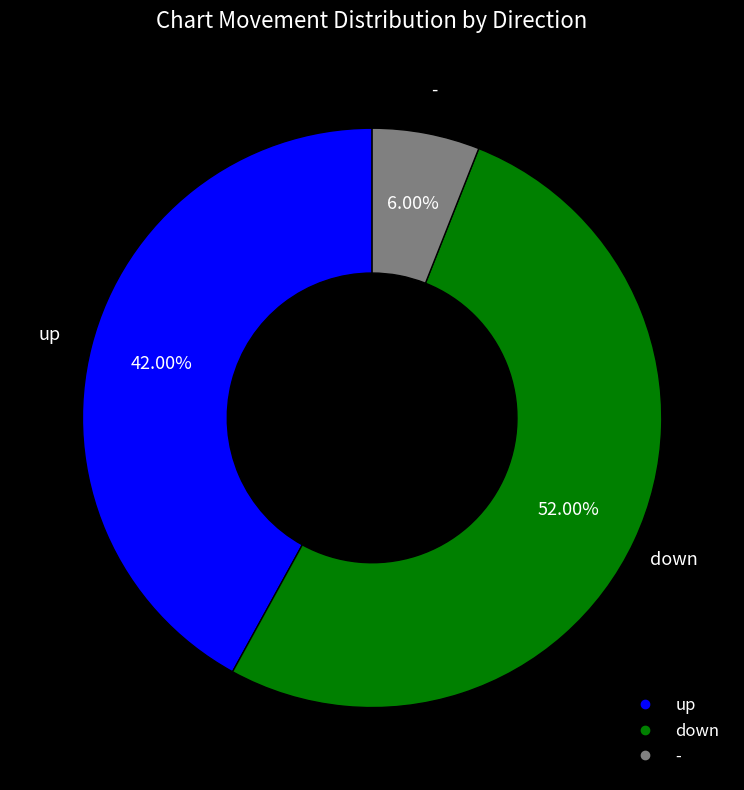

Is the sum of down and up greater than half?

Yes